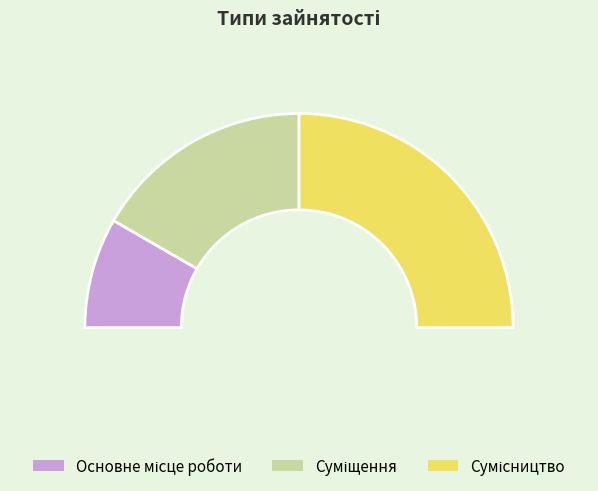

Is there any slice that represents more than half of the pie?

No